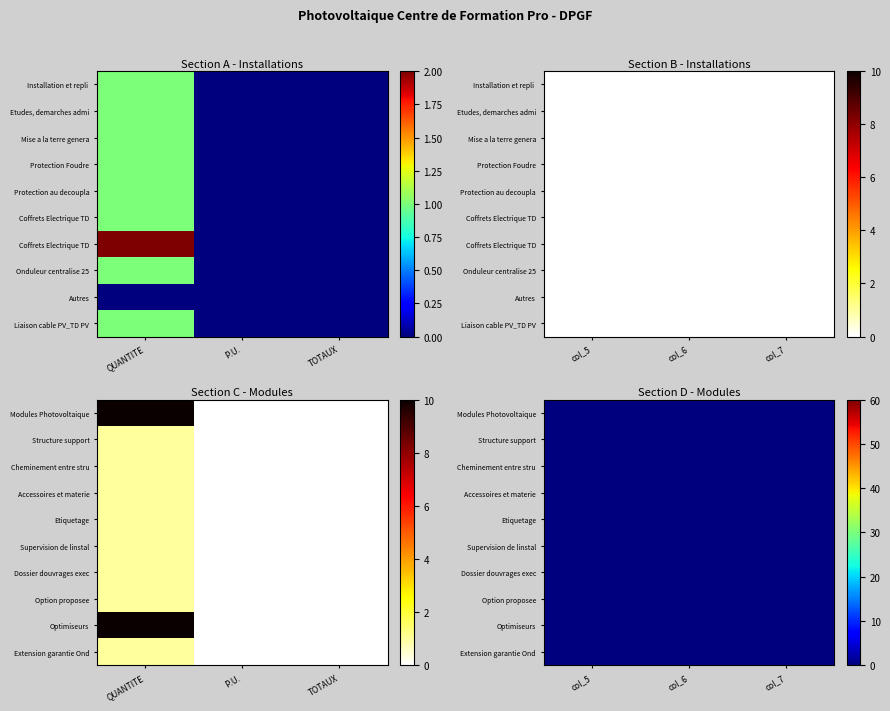

Which series has the largest range (max minus min)?

Modules Photovoltaique 480Wc